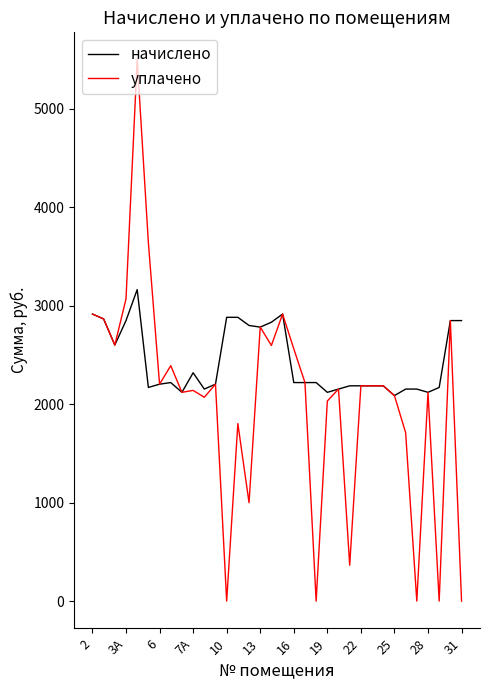

What is the highest value of the начислено series?

3163.0